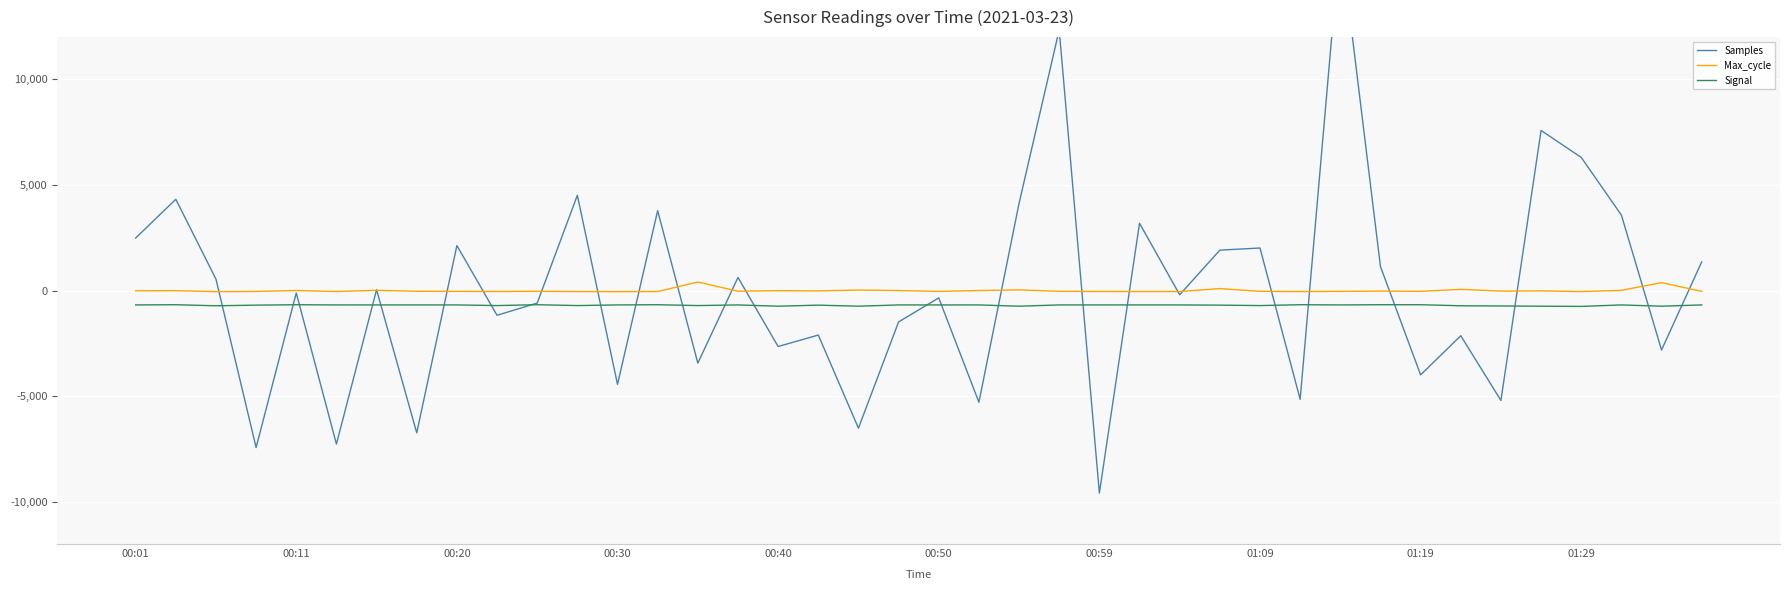

The value of Signal at 00:50 is -680.0. True or false?

True